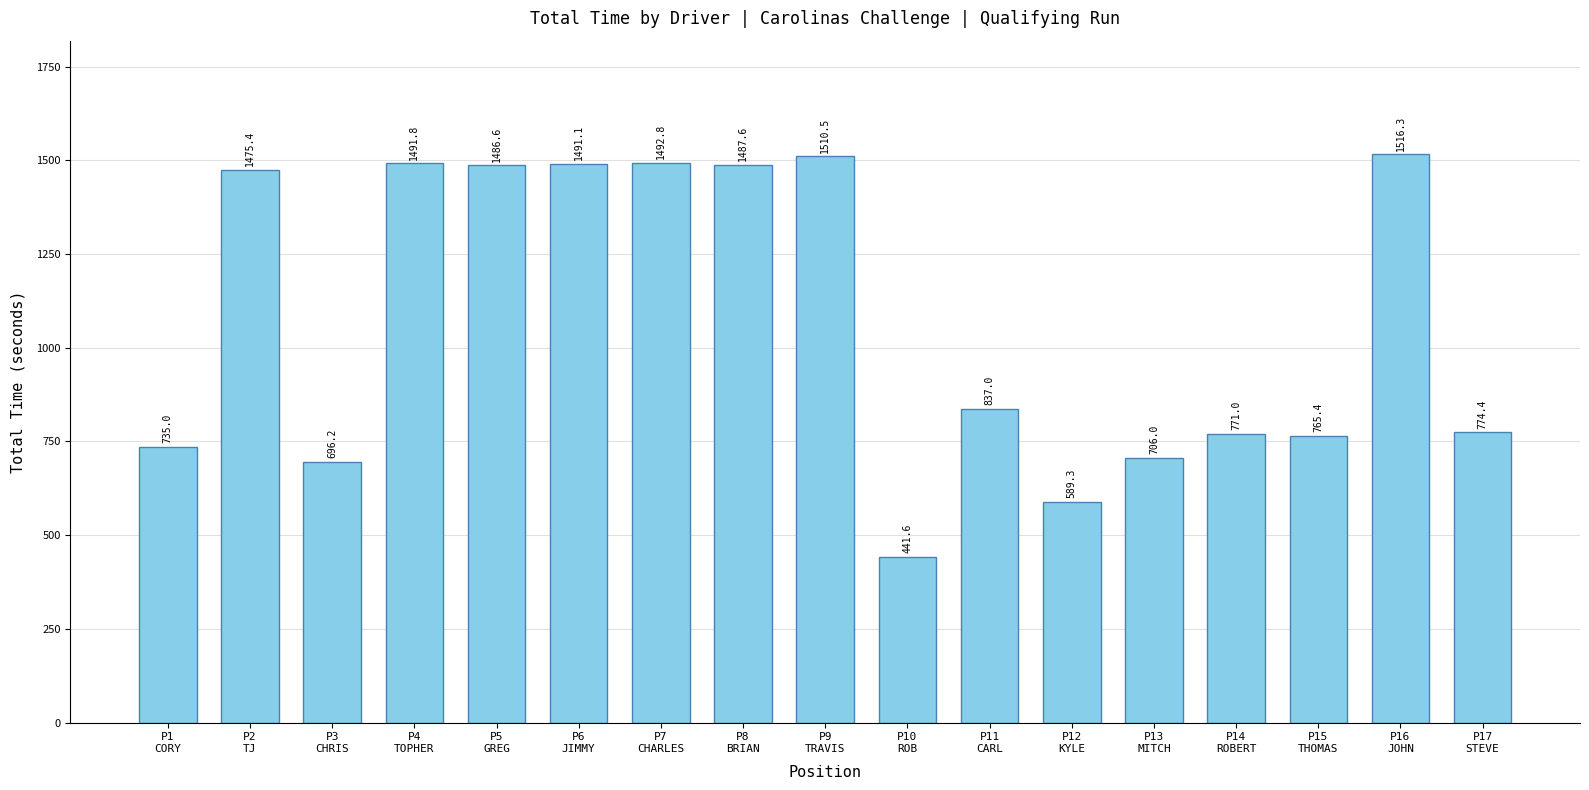

What is the ratio of the value at P9
TRAVIS to the value at P1
CORY?

2.1